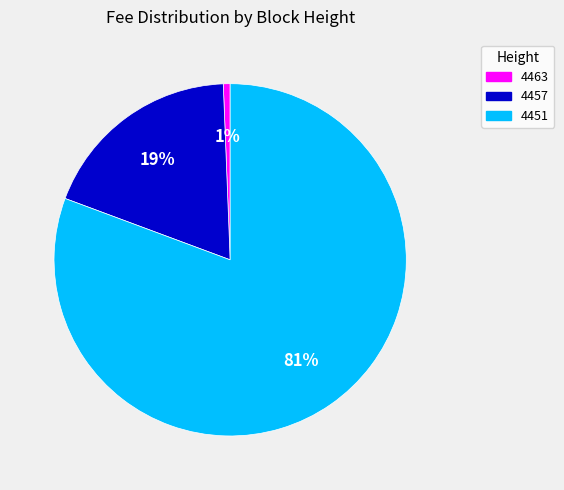

Is the sum of 4451 and 4463 greater than half?

Yes